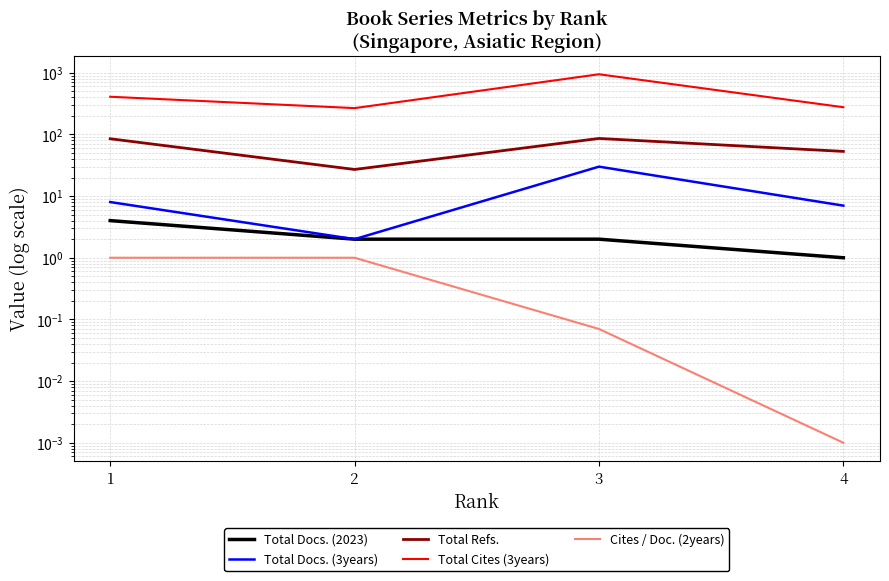

What is the difference between the Total Refs. values at 4 and 3?

33.0